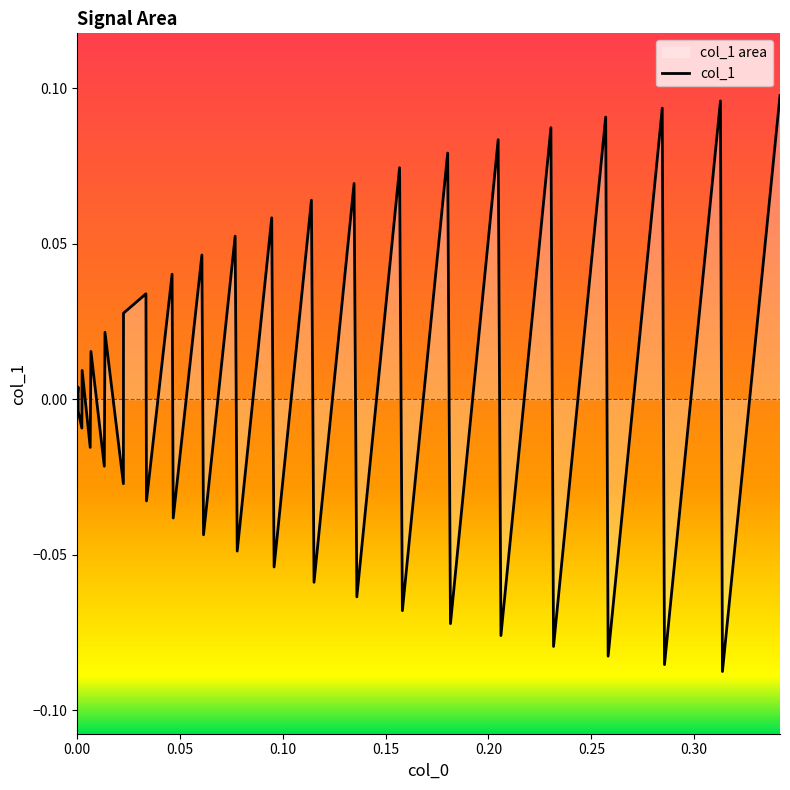

How many categories are shown in the chart?

40